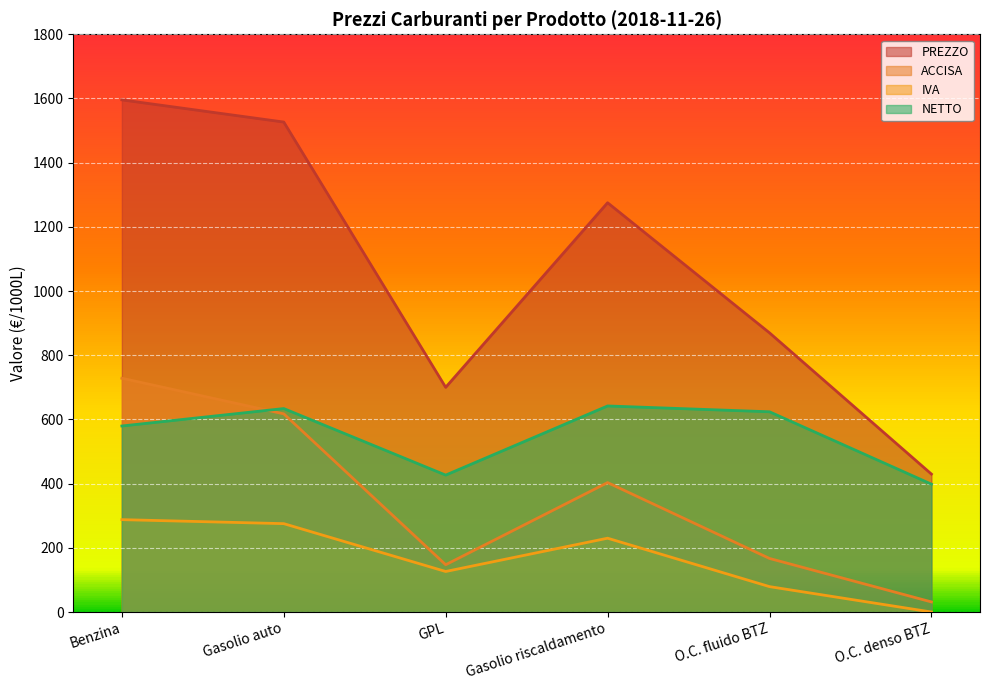

What position from the left is O.C. fluido BTZ?

5